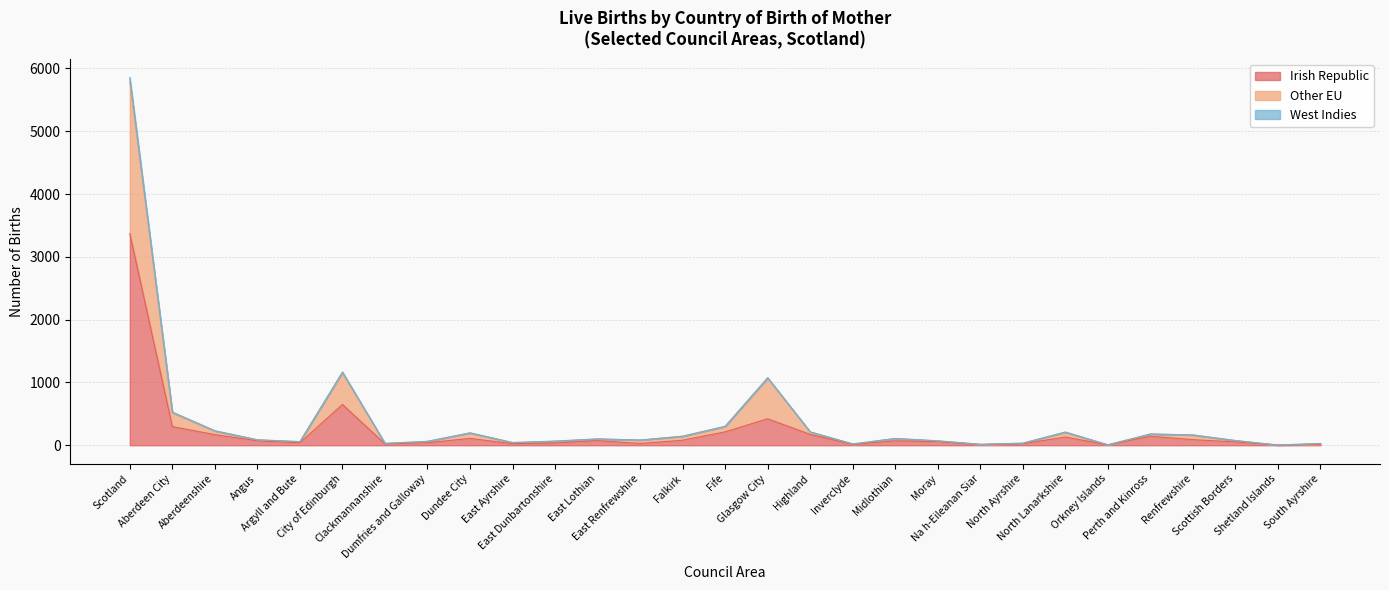

Is the value of Other EU at Scotland greater than the value of West Indies at East Lothian?

Yes